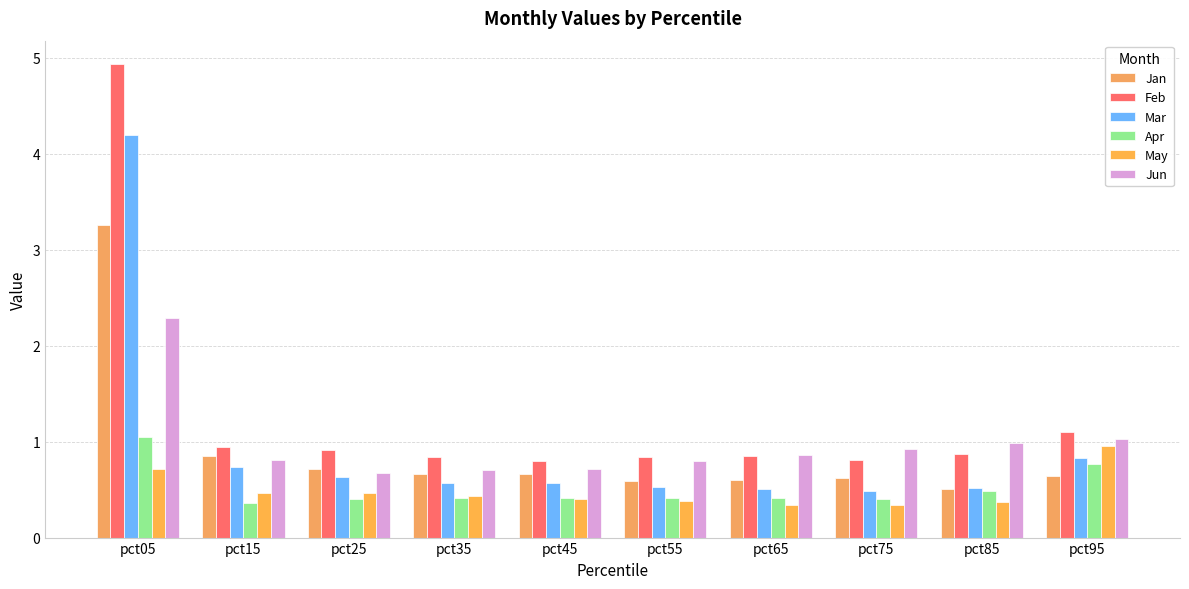

What is the difference between the maximum and second lowest values in the Mar series?

3.7